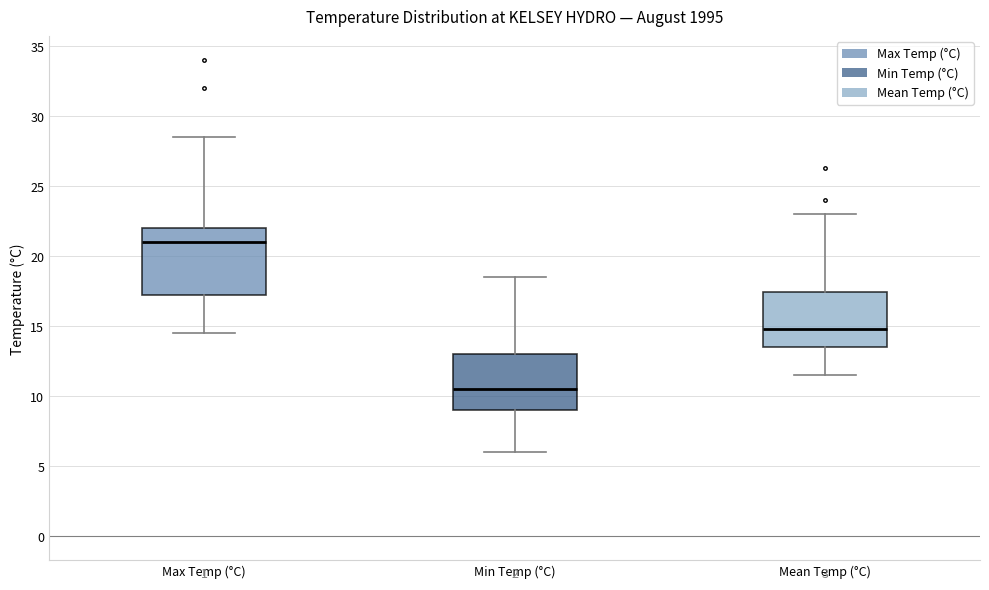

Where does the median line of the box for Max Temp (°C) sit on the y-axis? The values are not printed on the chart, so give them approximately, as read against the axis.

21.0